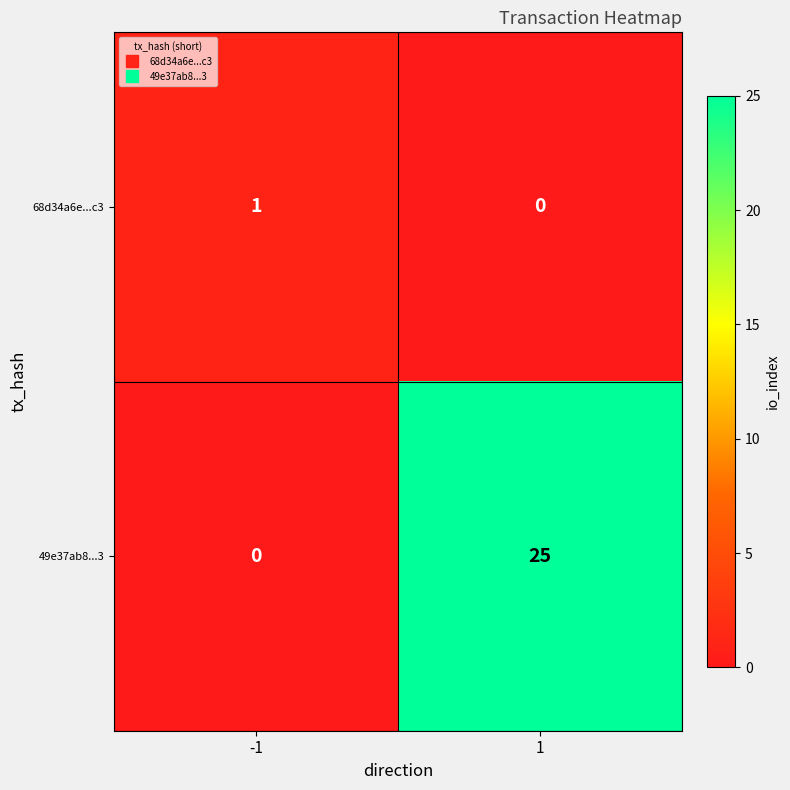

Which series has the widest spread of values?

49e37ab8...3